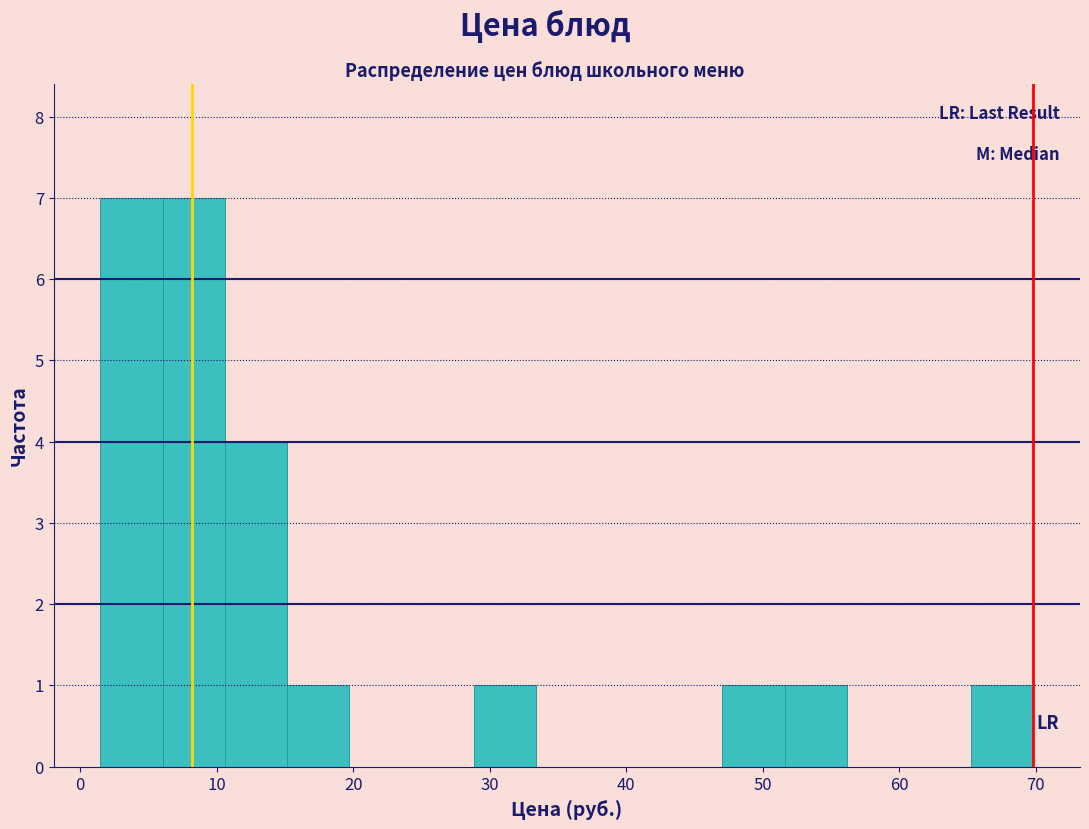

How tall is the bar that spans 65 to 70 on the x-axis? Neither the bar edges nor the heights are printed on the chart, so give them approximately, as read against the axes.

1